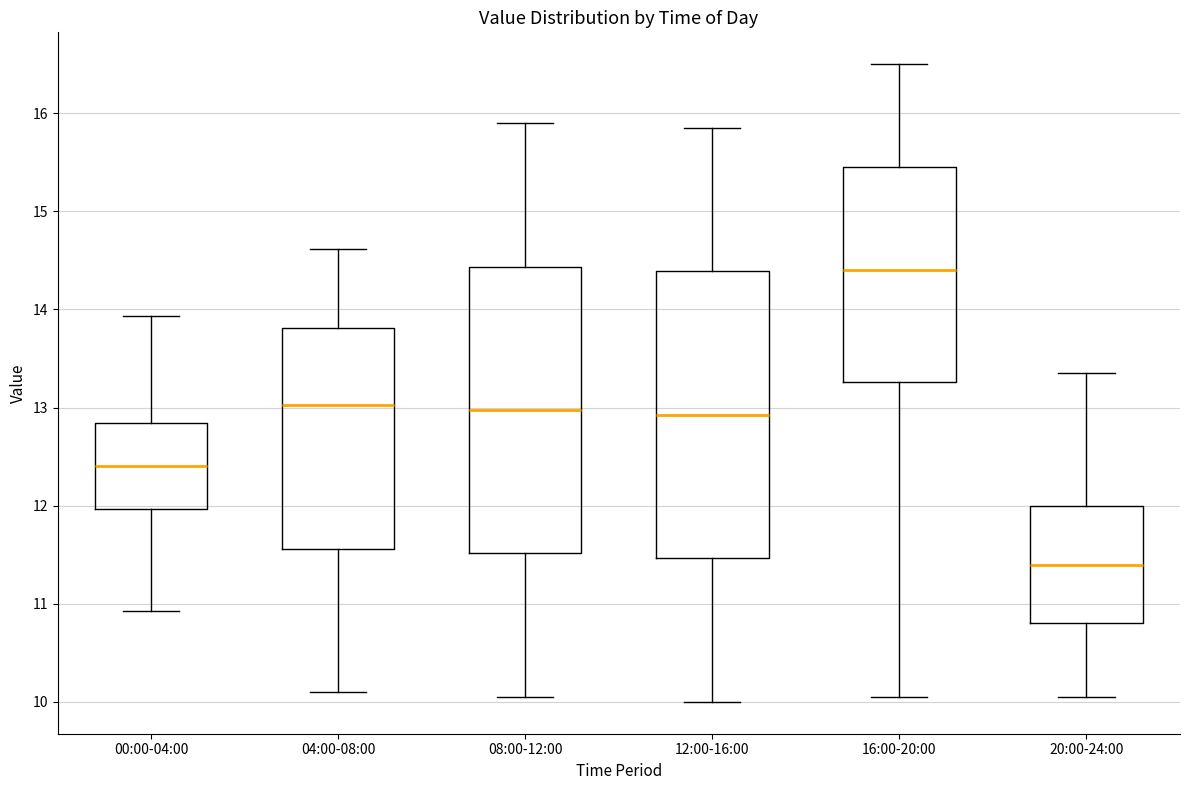

Where does the median line of the box for 16:00-20:00 sit on the y-axis? The values are not printed on the chart, so give them approximately, as read against the axis.

14.4